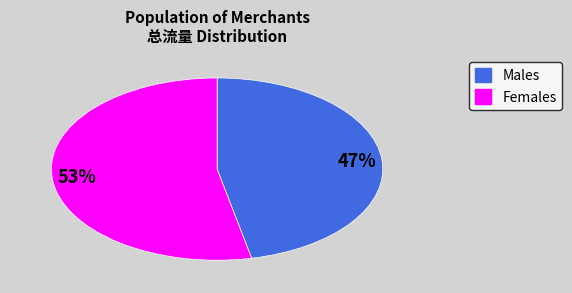

Is it true that Females is 53% of the pie?

True